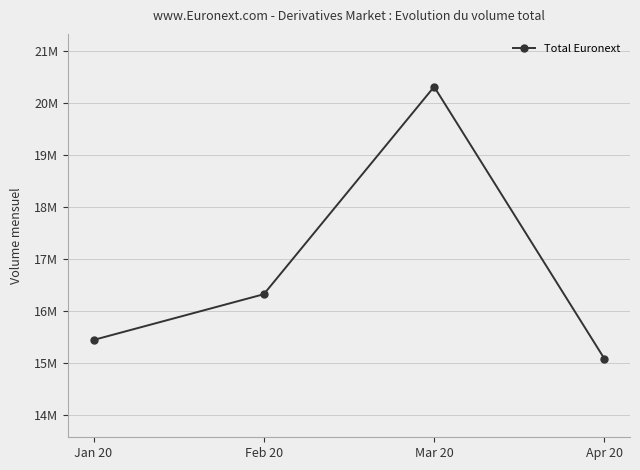

Rank the categories by value from highest to lowest.

Mar 20, Feb 20, Jan 20, Apr 20